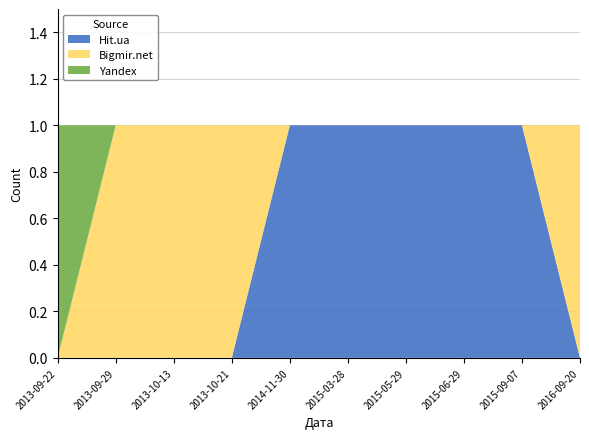

Reading right to left, what are all the values shown in this chart?

Hit.ua: 0	1	1	1	1	1	0	0	0	0
Bigmir.net: 1	0	0	0	0	0	1	1	1	0
Yandex: 0	0	0	0	0	0	0	0	0	1